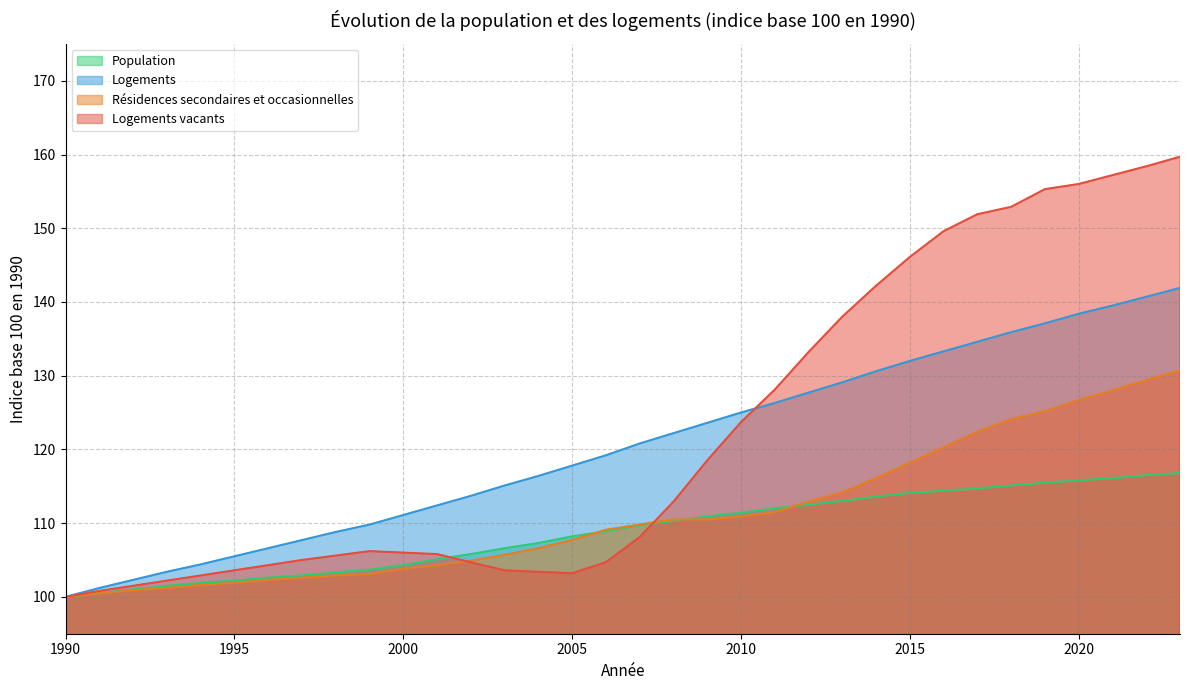

How many lines are shown in the chart?

4